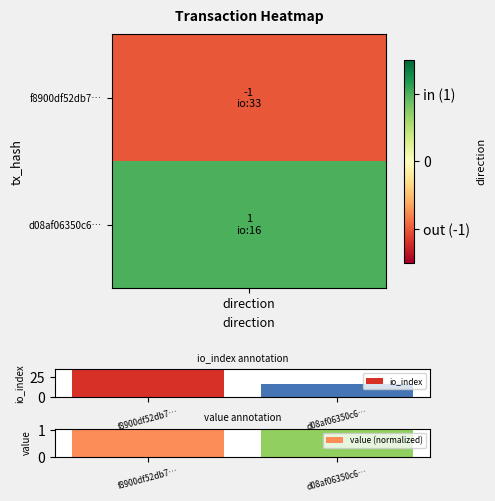

The io_index series shows 6 at d08af06350c6…. True or false?

False